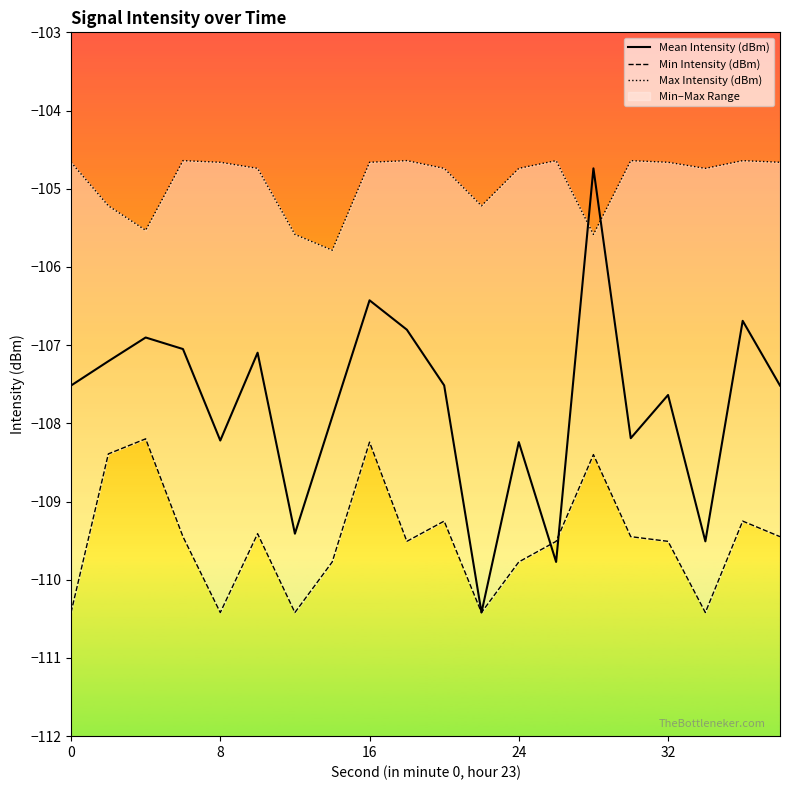

What is the difference between the highest and lowest values at 24?

5.0